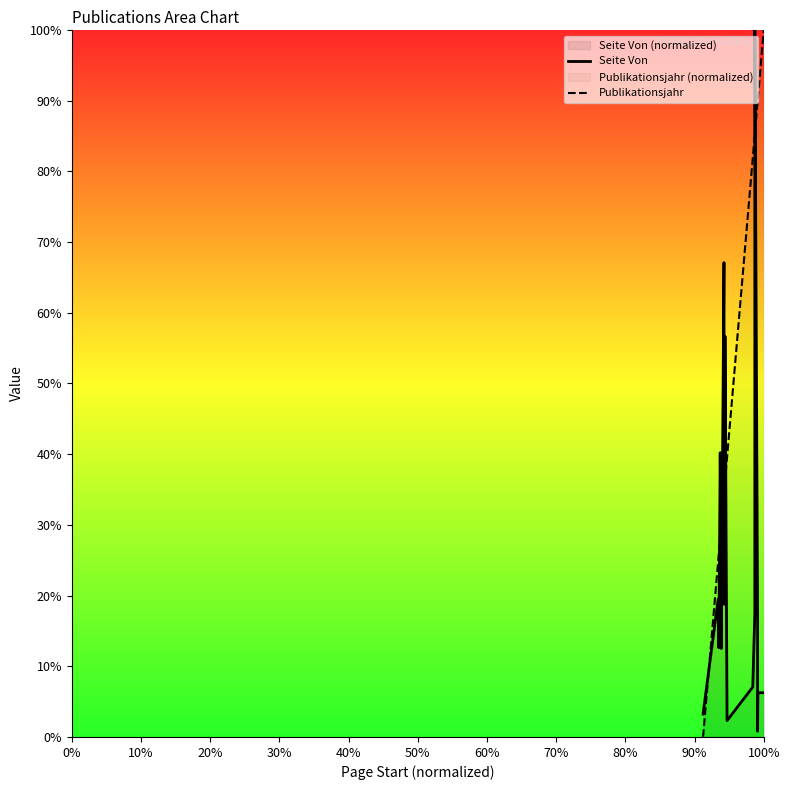

True or false: Seite Von and Publikationsjahr cross at least once.

True